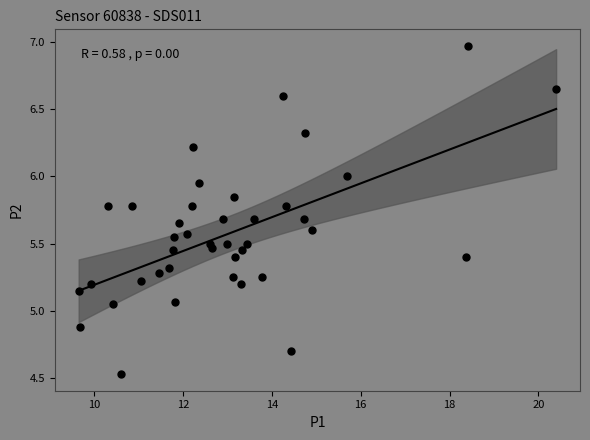

What is the range of Y values (max minus min)?

2.4